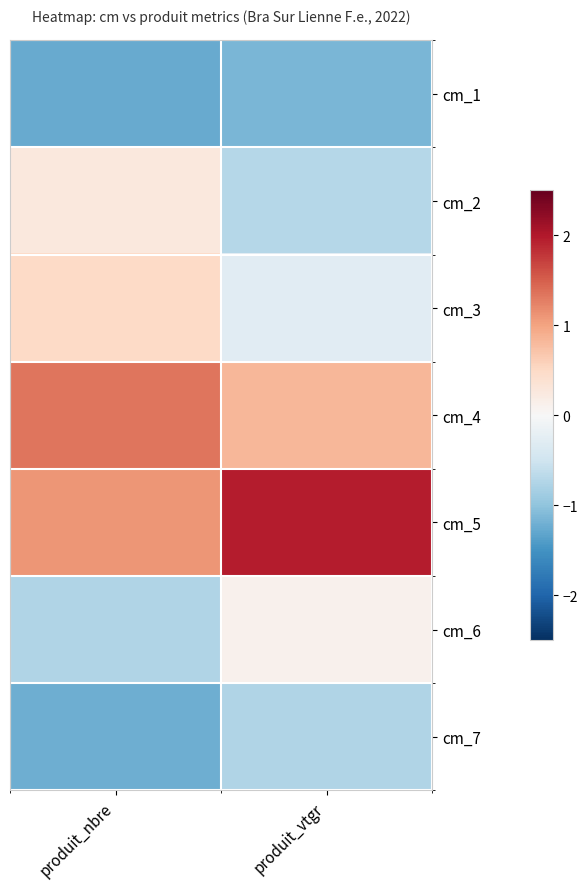

How many distinct data groups are displayed?

7